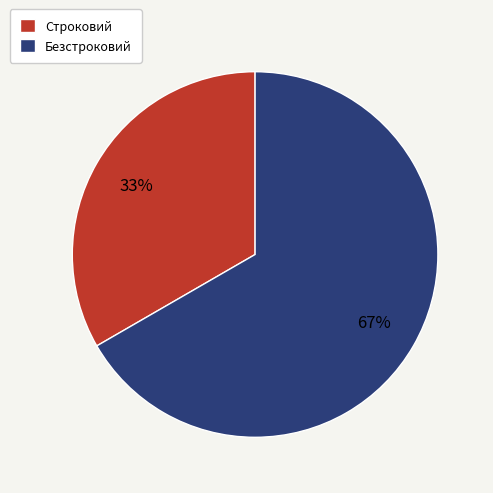

How many slices are in this pie chart?

2